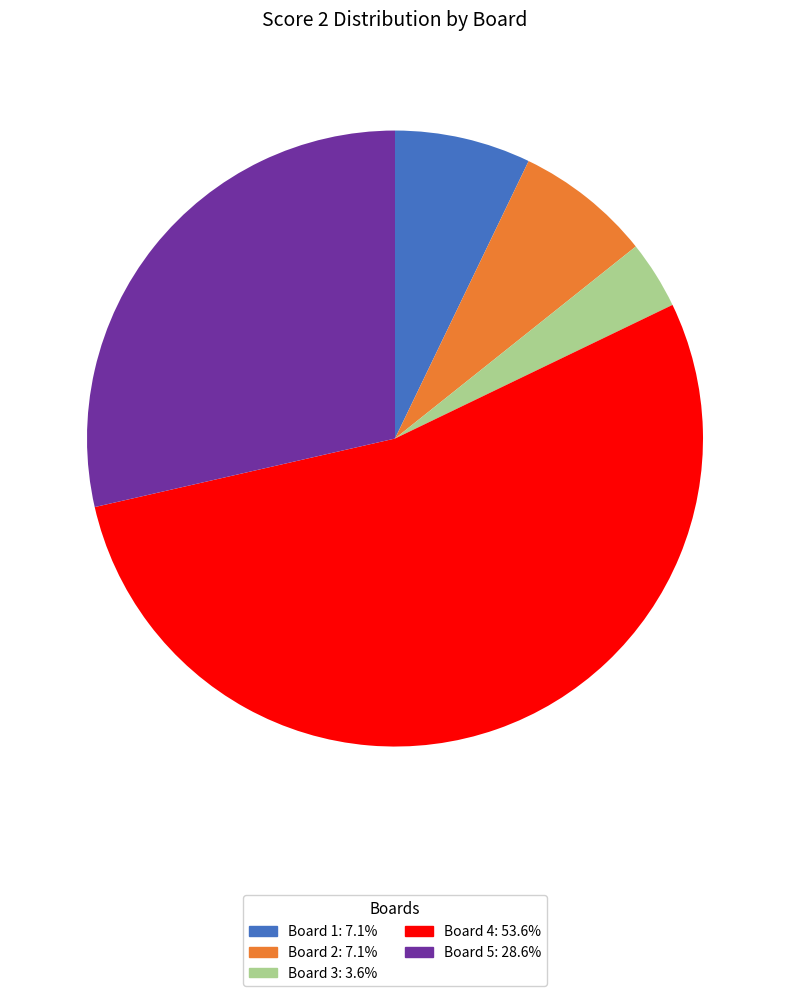

Do Board 4: 53.6% and Board 2: 7.1% together represent more than half of the pie?

Yes